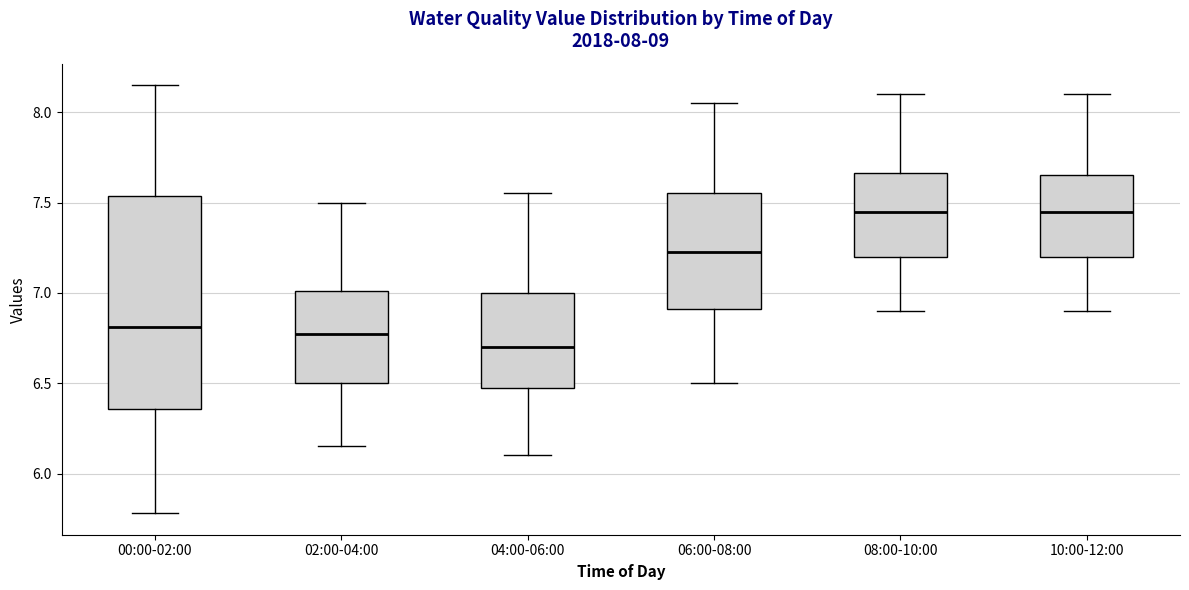

Which box is the tallest, from its lower edge to its upper edge?

00:00-02:00